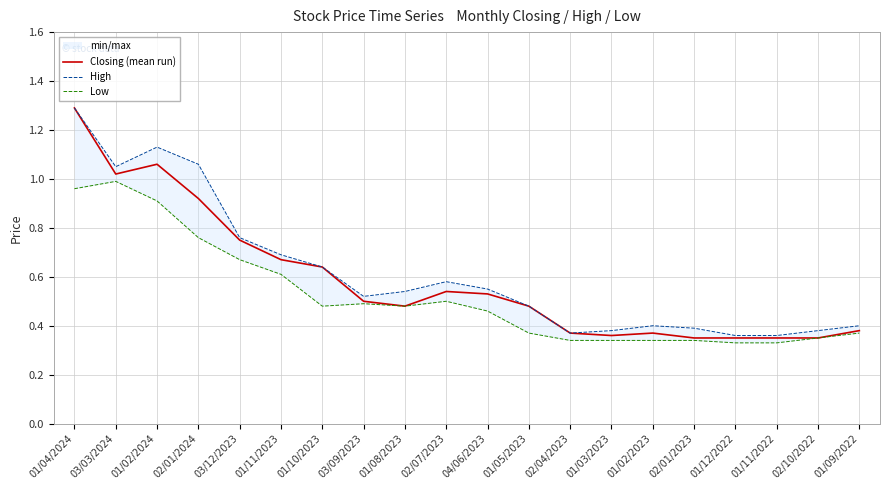

What is the difference between the maximum and minimum values in the High series?

0.9